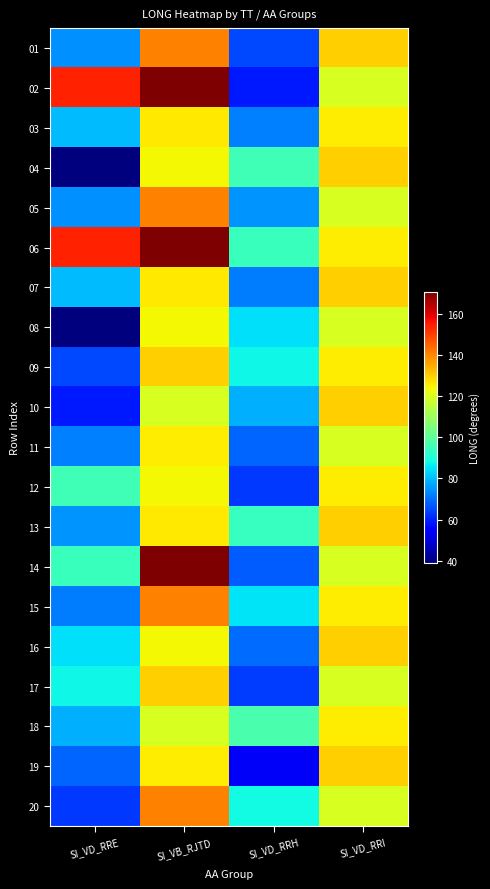

Which series has the largest total across all categories?

06